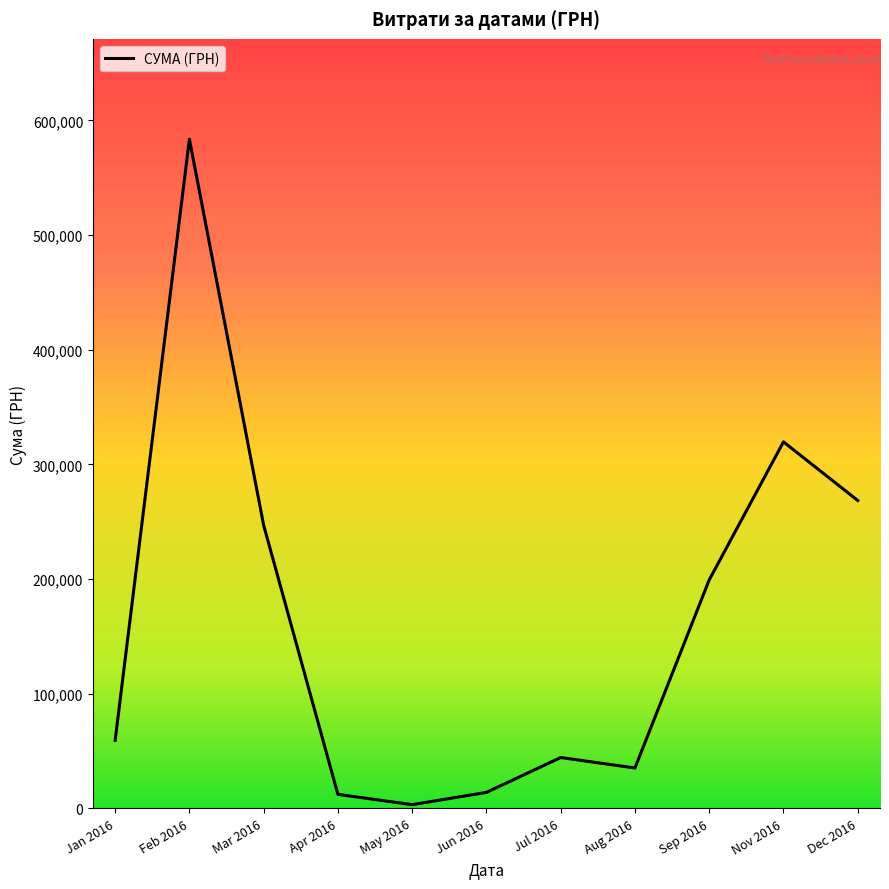

What is the ratio of the value at Mar 2016 to the value at Feb 2016?

0.4